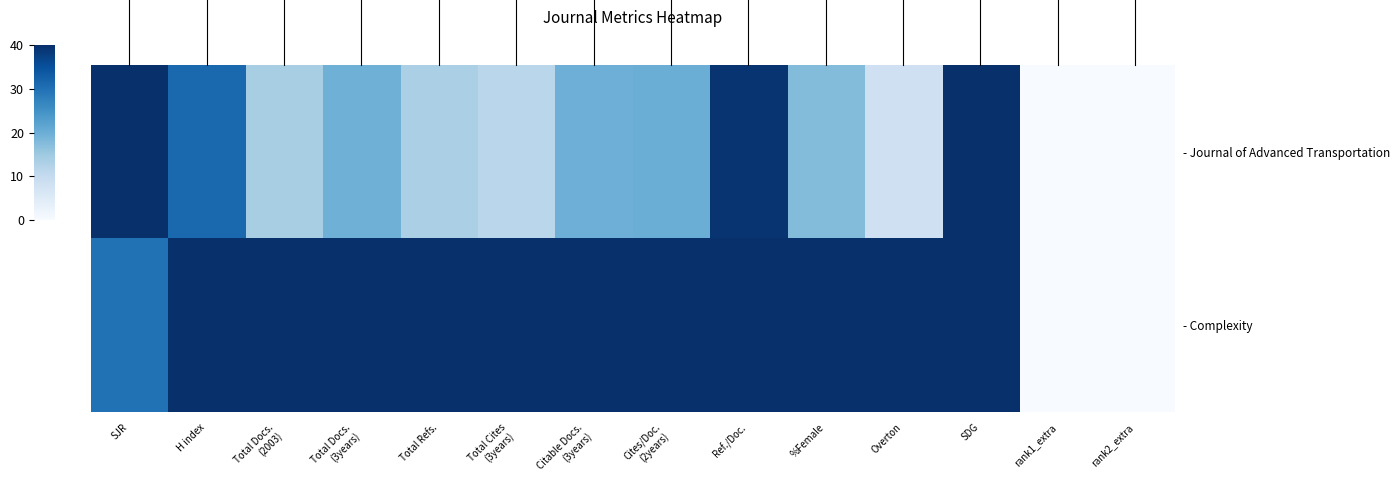

Rank the series by their maximum value, from highest to lowest.

- Journal of Advanced Transportation, - Complexity